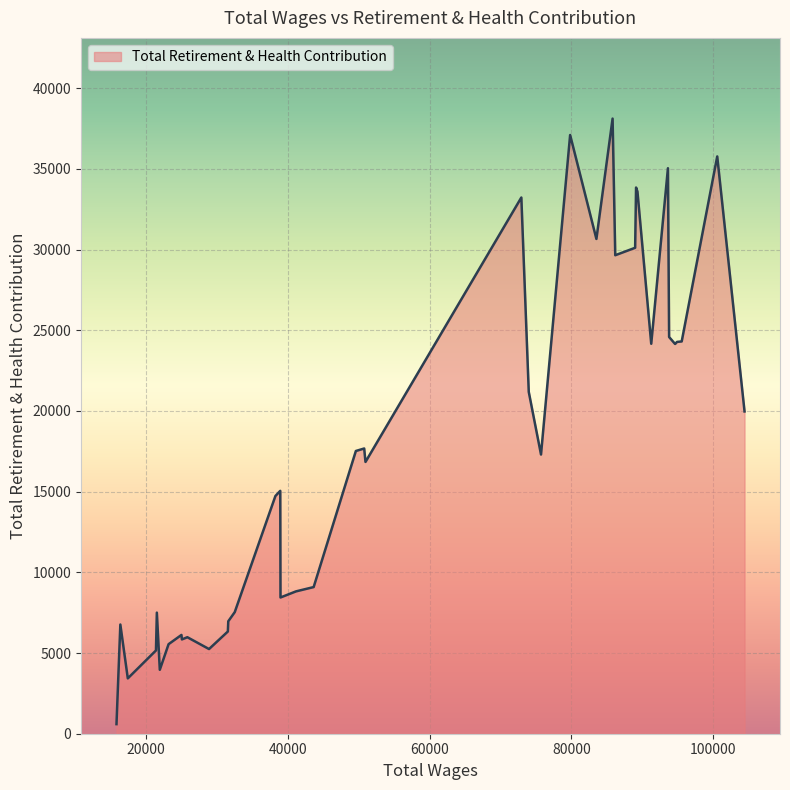

What is the maximum value shown in the chart?

38112